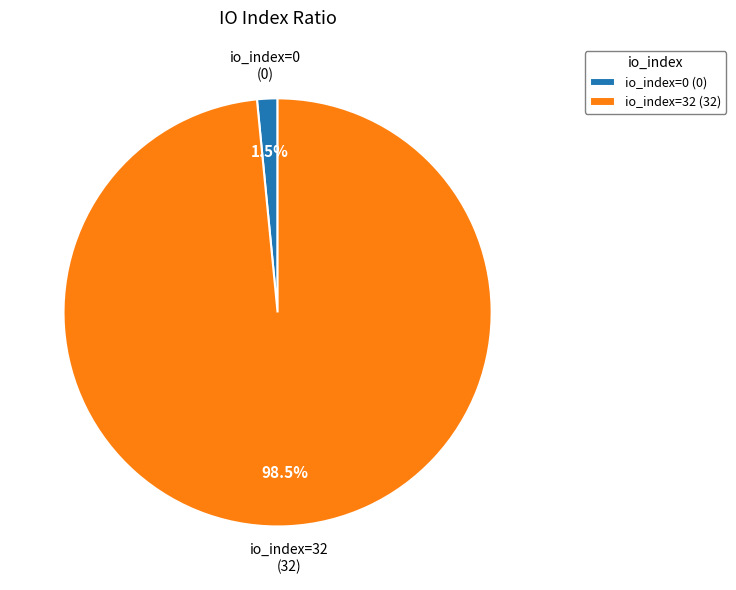

Which slice is the largest?

io_index=32